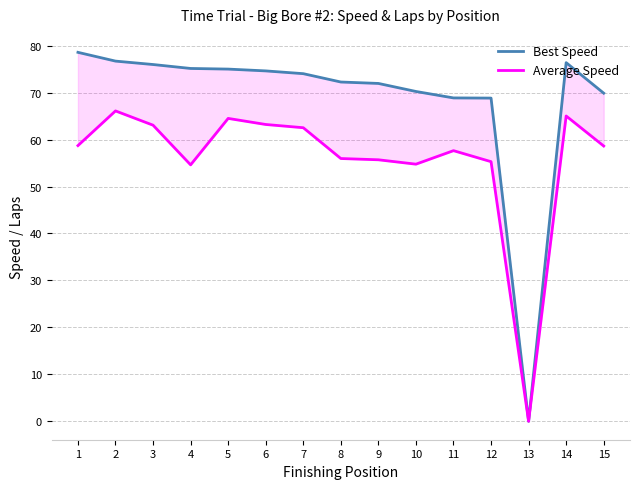

How many positive values does the Best Speed series have?

14